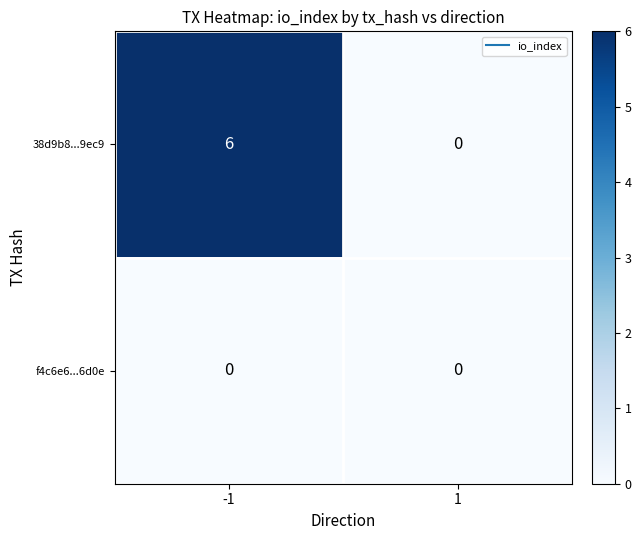

List the series in order of their overall mean, highest first.

38d9b8...9ec9, f4c6e6...6d0e